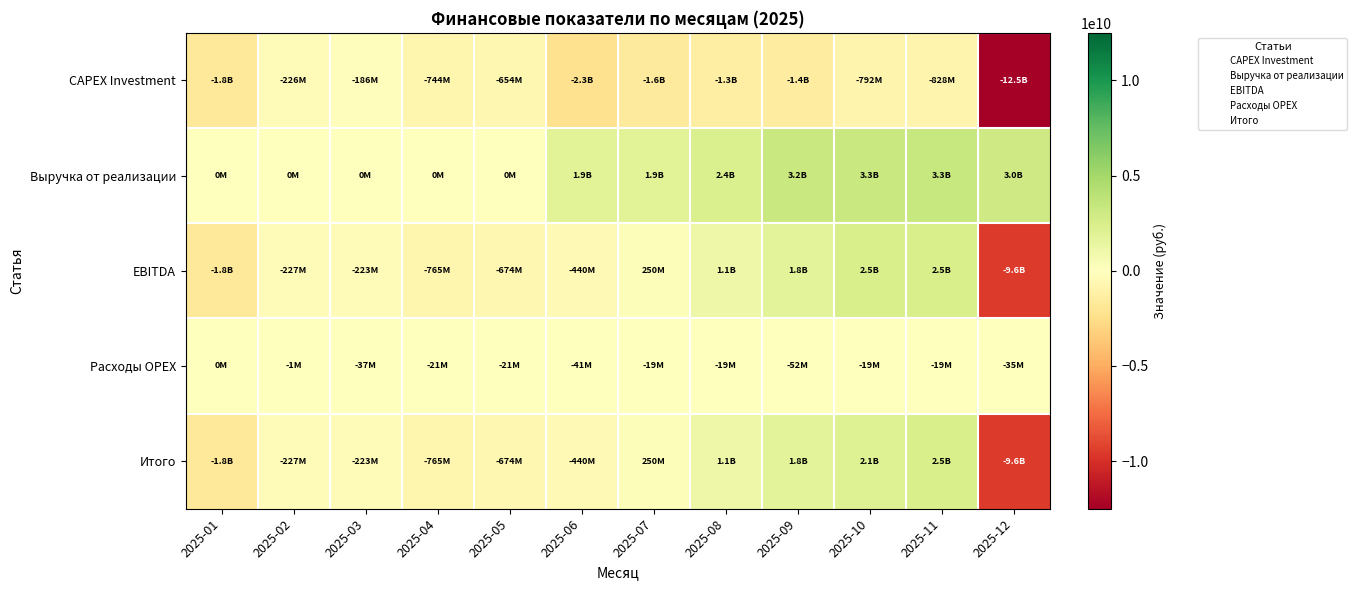

At 2025-09, list the series in order from smallest to largest.

CAPEX Investment, Расходы OPEX, EBITDA, Итого, Выручка от реализации